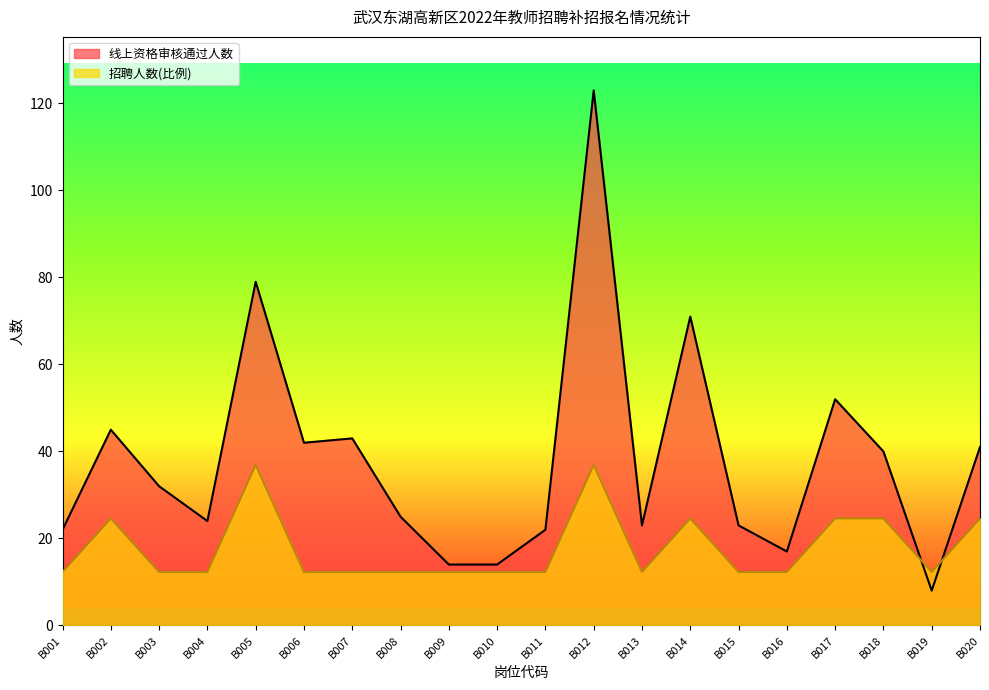

Where do 招聘人数 and 线上资格审核通过人数 first cross each other?

B018 and B019